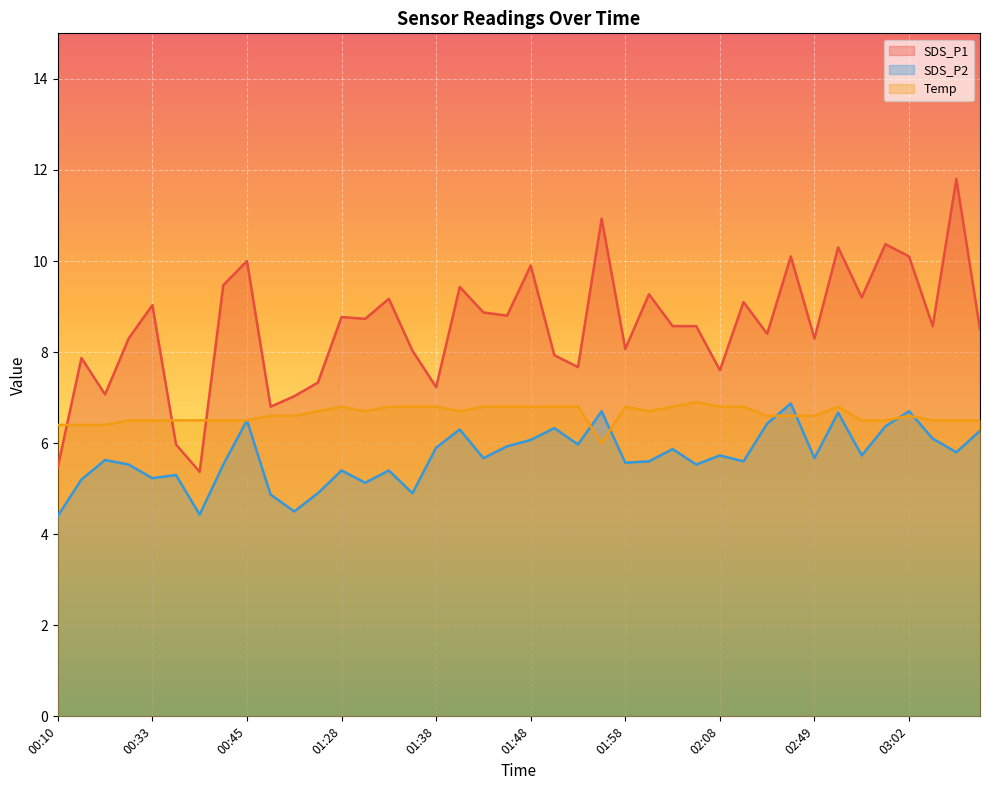

How many categories are shown in the chart?

40